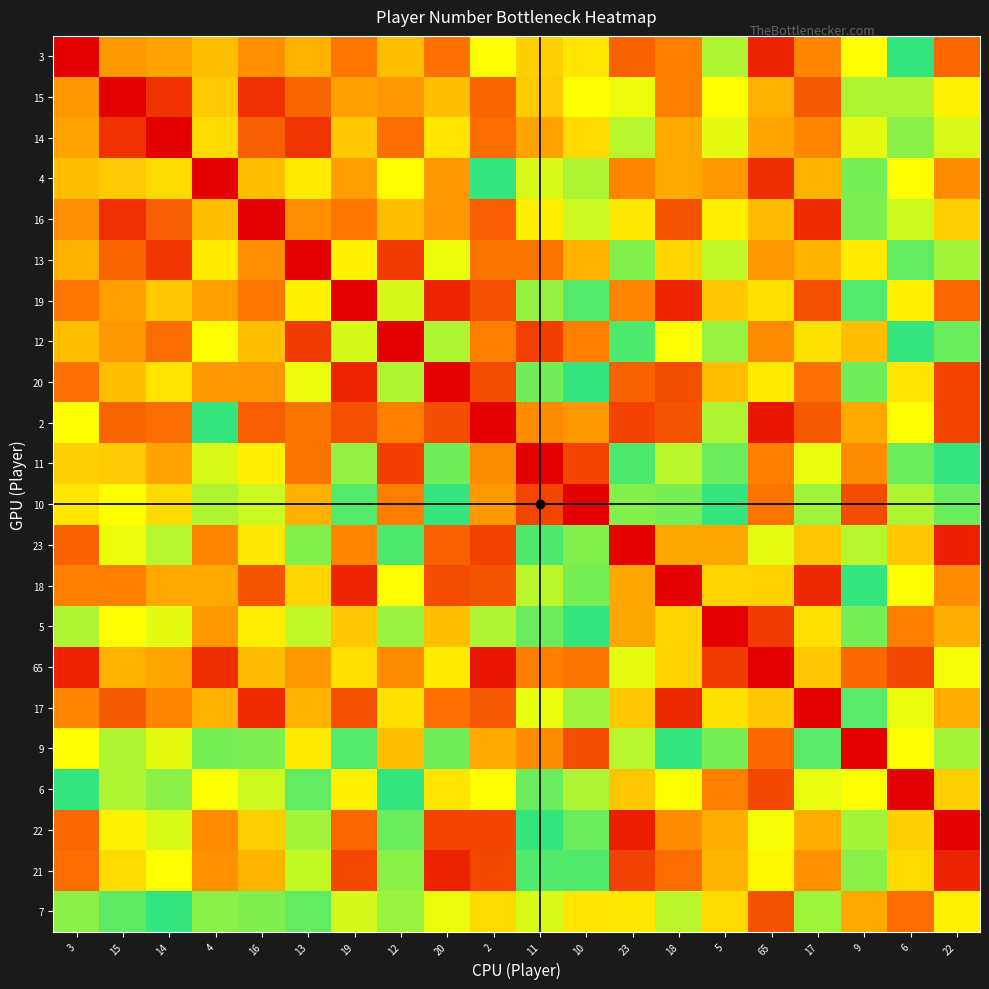

What is the total value across all series at 10?

9.2